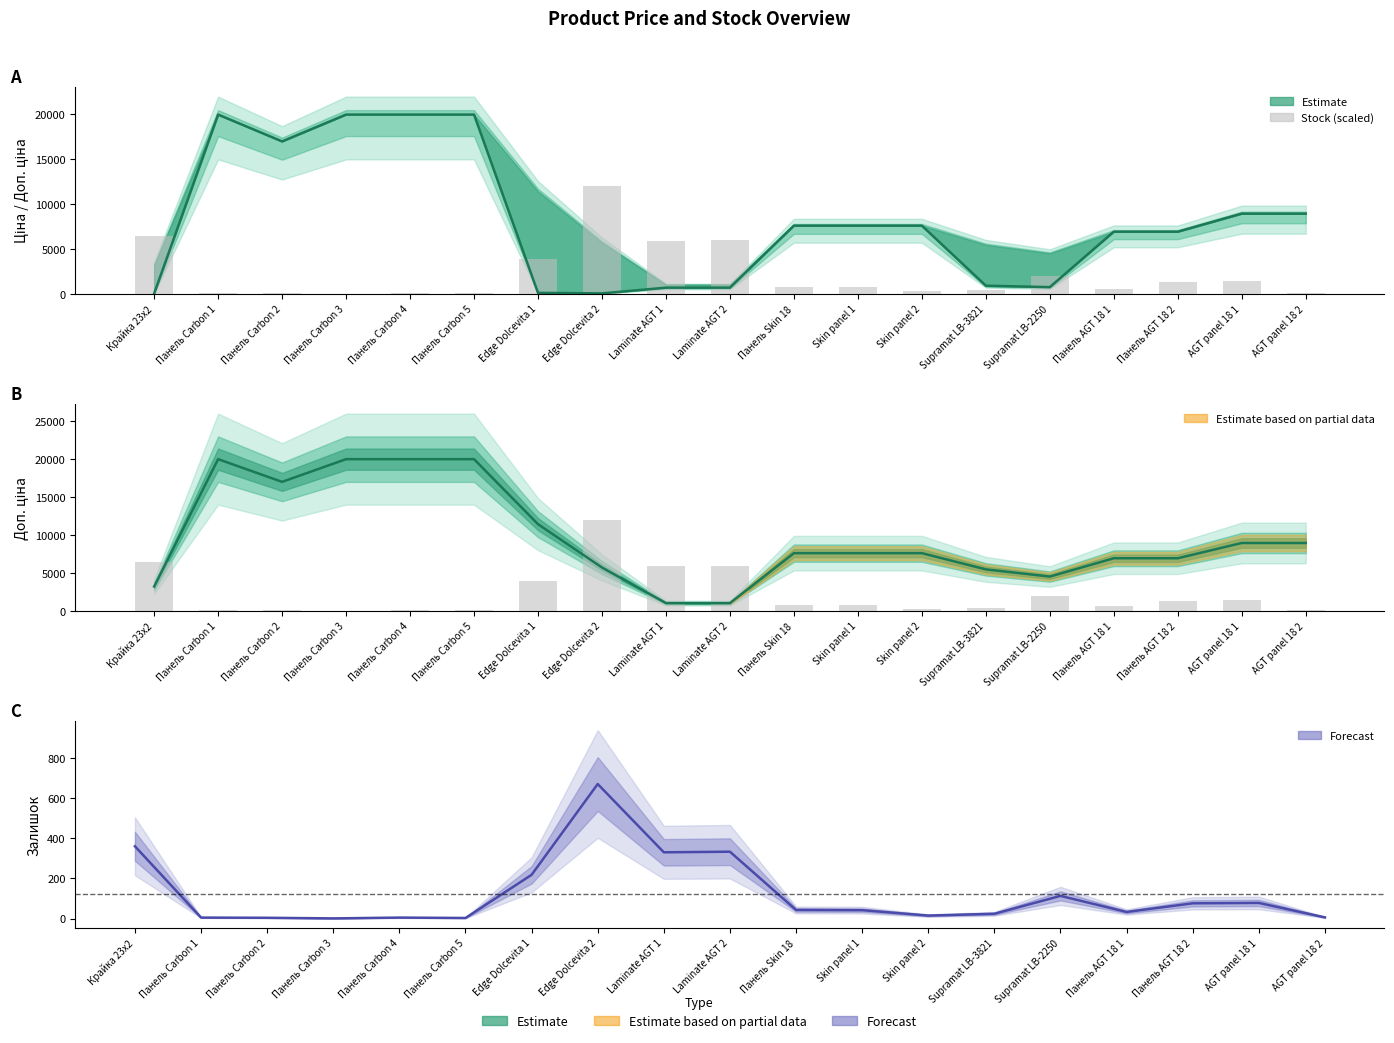

What position from the right is Крайка 23x2?

19